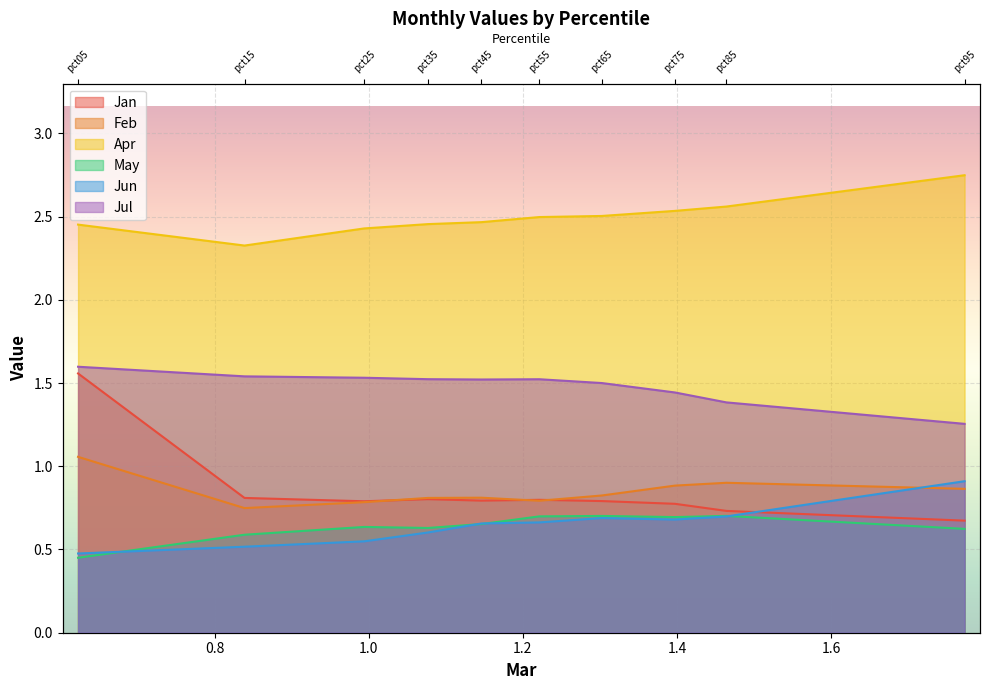

At which category does Jun reach its first local valley?

pct75